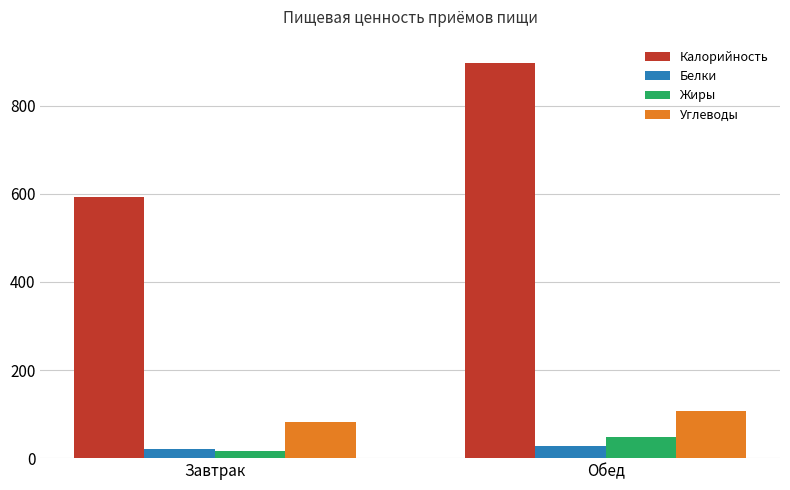

Which category has the highest value in the Жиры series?

Обед